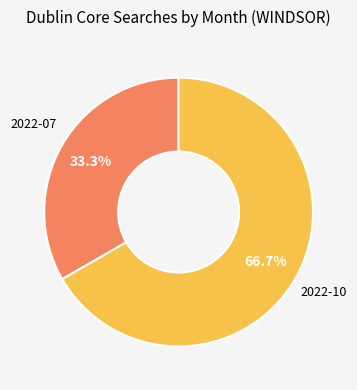

Does any single category account for the majority?

Yes